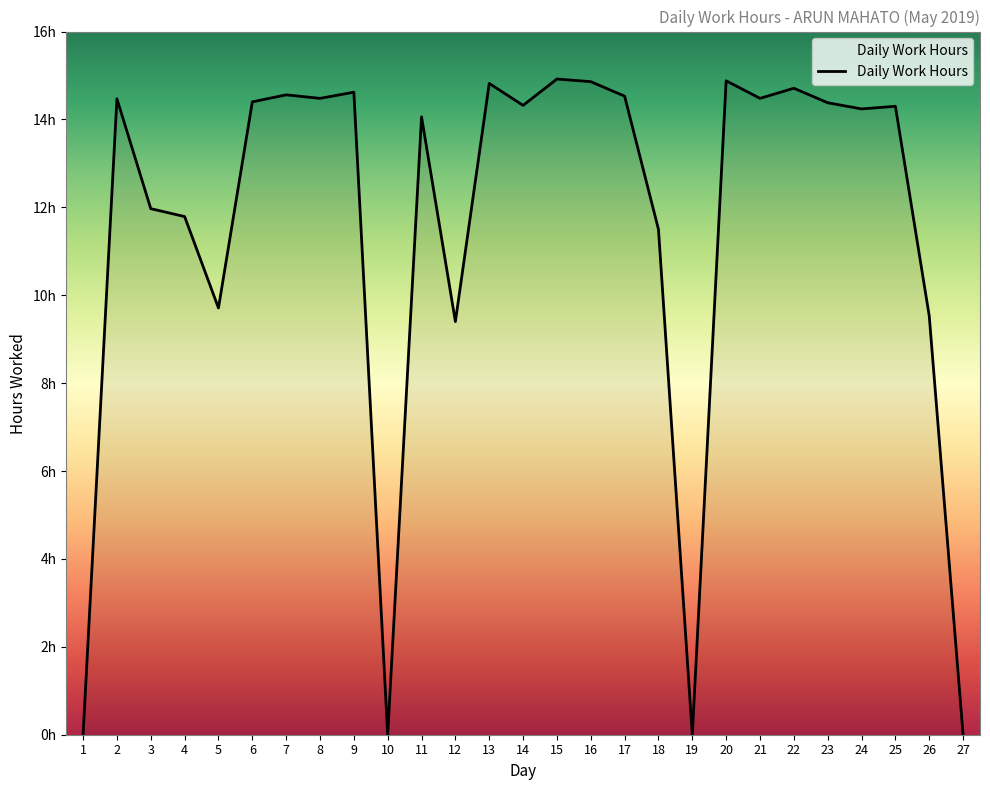

Is this an area chart (filled region under the line)?

Yes